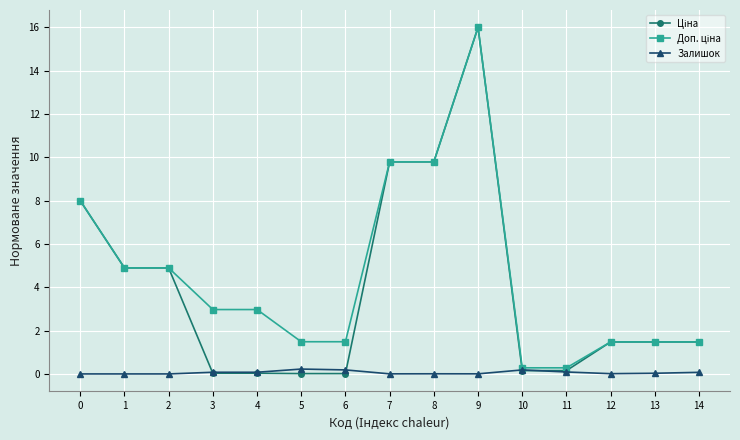

What is the difference between the second highest and minimum values in the Залишок series?

0.2